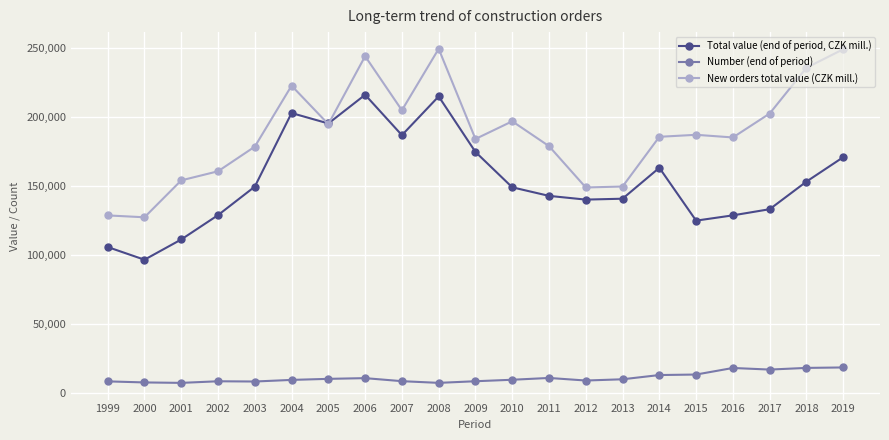

True or false: New orders total value (CZK mill.) and Number (end of period) intersect in this chart.

False